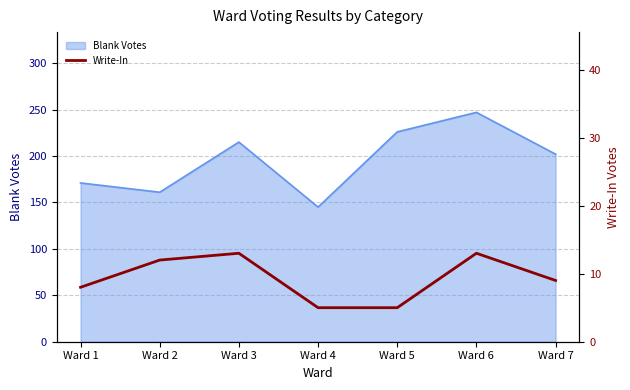

Where is the data nearest to the value 9?

Ward 7